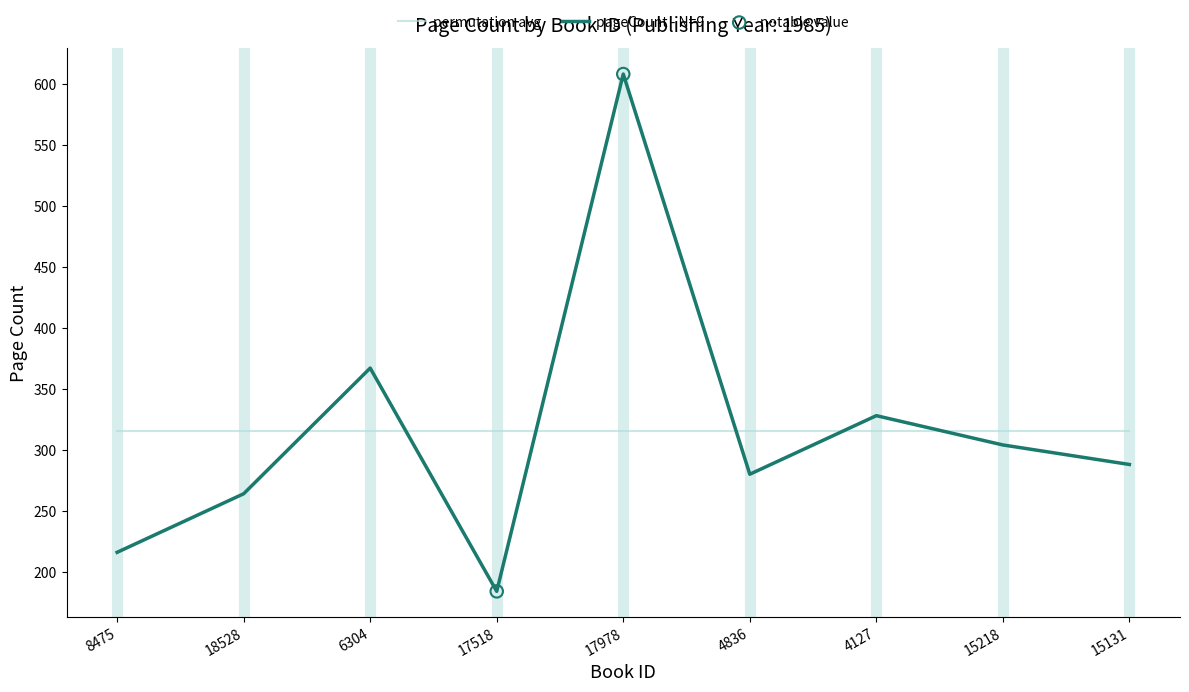

Which series has the largest range (max minus min)?

pageCount - N=9